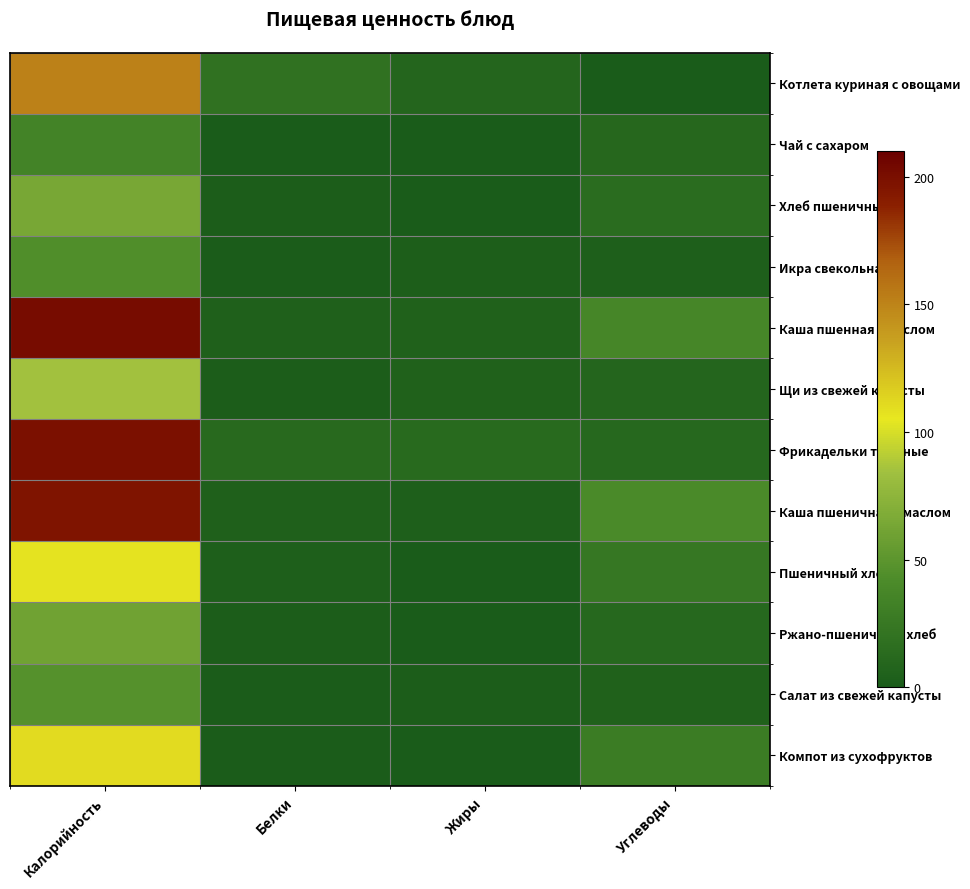

Reading left to right, list all the values displayed in this chart.

Котлета куриная с овощами: Калорийность=151.0	Белки=19.0	Жиры=9.0	Углеводы=0.0
Чай с сахаром: Калорийность=35.0	Белки=0.0	Жиры=0.0	Углеводы=10.0
Хлеб пшеничный: Калорийность=64.1	Белки=2.4	Жиры=0.3	Углеводы=14.0
Икра свекольная: Калорийность=44.0	Белки=0.9	Жиры=3.0	Углеводы=4.0
Каша пшенная с маслом: Калорийность=201.0	Белки=4.4	Жиры=5.0	Углеводы=37.0
Щи из свежей капусты: Калорийность=85.0	Белки=2.0	Жиры=5.0	Углеводы=9.0
Фрикадельки тушеные: Калорийность=199.0	Белки=12.0	Жиры=13.0	Углеводы=10.8
Каша пшеничная с маслом: Калорийность=196.7	Белки=4.5	Жиры=4.0	Углеводы=41.0
Пшеничный хлеб: Калорийность=107.0	Белки=4.0	Жиры=0.5	Углеводы=24.1
Ржано-пшеничный хлеб: Калорийность=60.3	Белки=2.3	Жиры=0.4	Углеводы=11.3
Салат из свежей капусты: Калорийность=46.0	Белки=1.1	Жиры=2.0	Углеводы=5.0
Компот из сухофруктов: Калорийность=110.0	Белки=1.0	Жиры=0.1	Углеводы=28.0